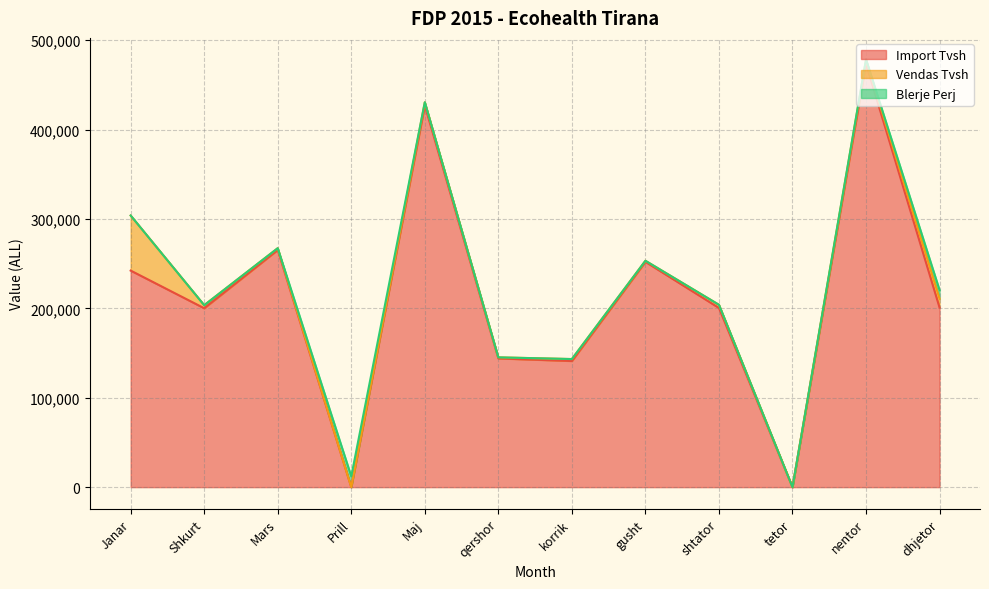

Does the chart have visible grid lines?

Yes